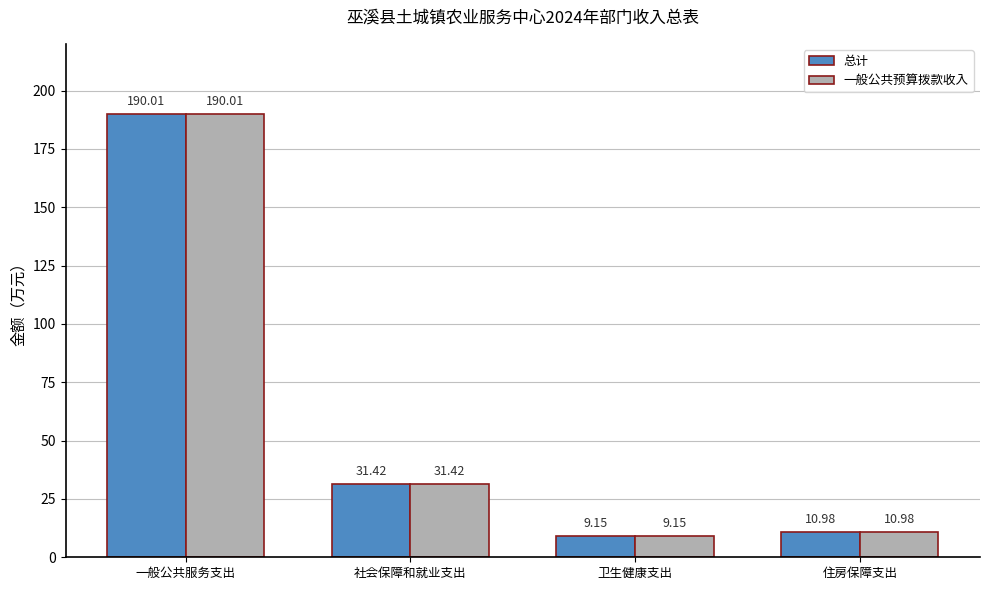

Are the bars horizontal?

No